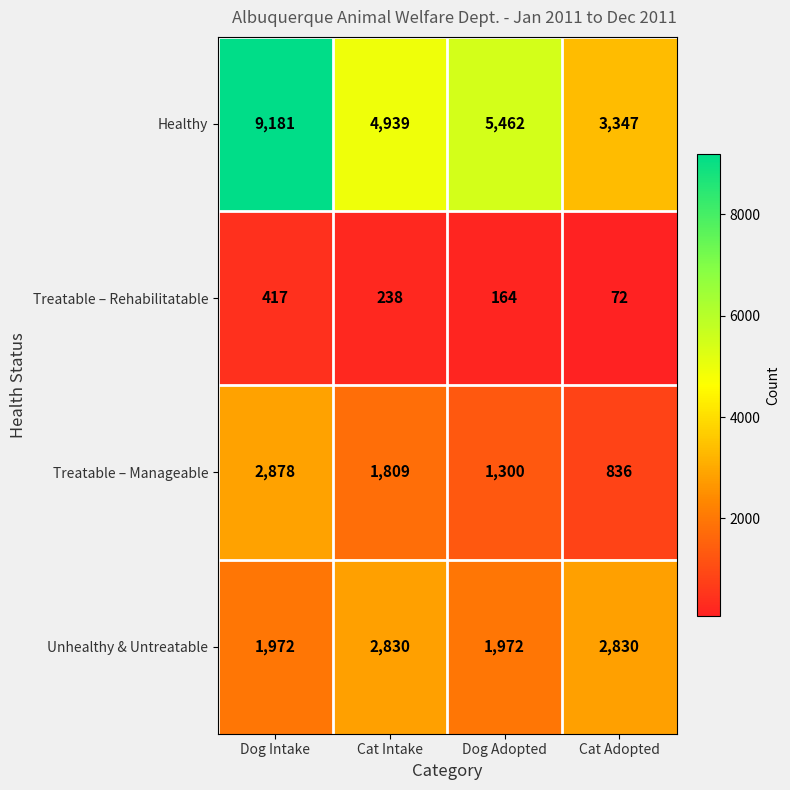

Where is Healthy nearest to the value 6264?

Dog Adopted